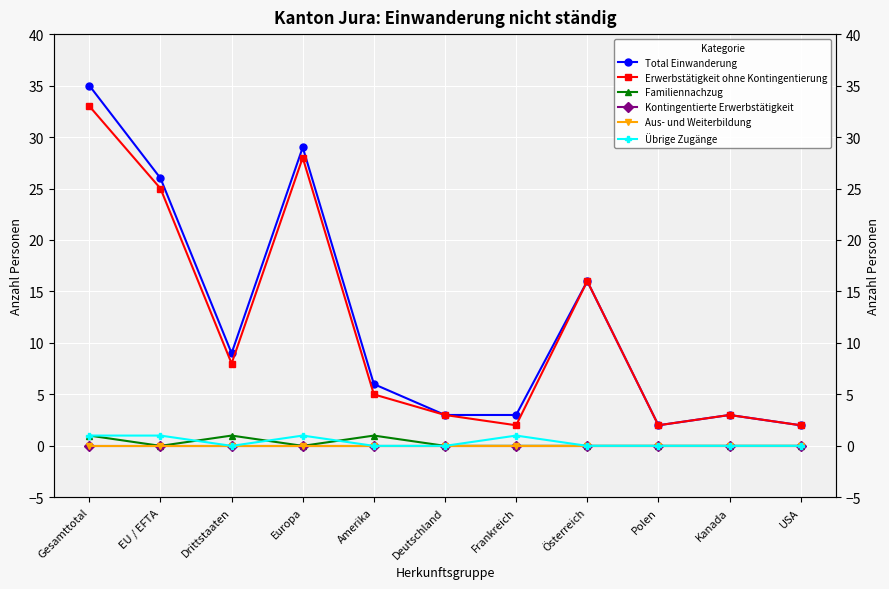

True or false: Familiennachzug and Total Einwanderung cross at least once.

False